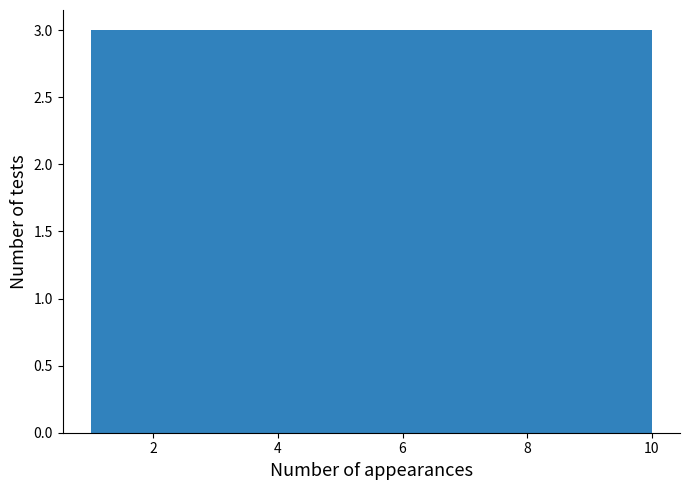

How tall is the bar that spans 8.2 to 9.1 on the x-axis? Neither the bar edges nor the heights are printed on the chart, so give them approximately, as read against the axes.

3